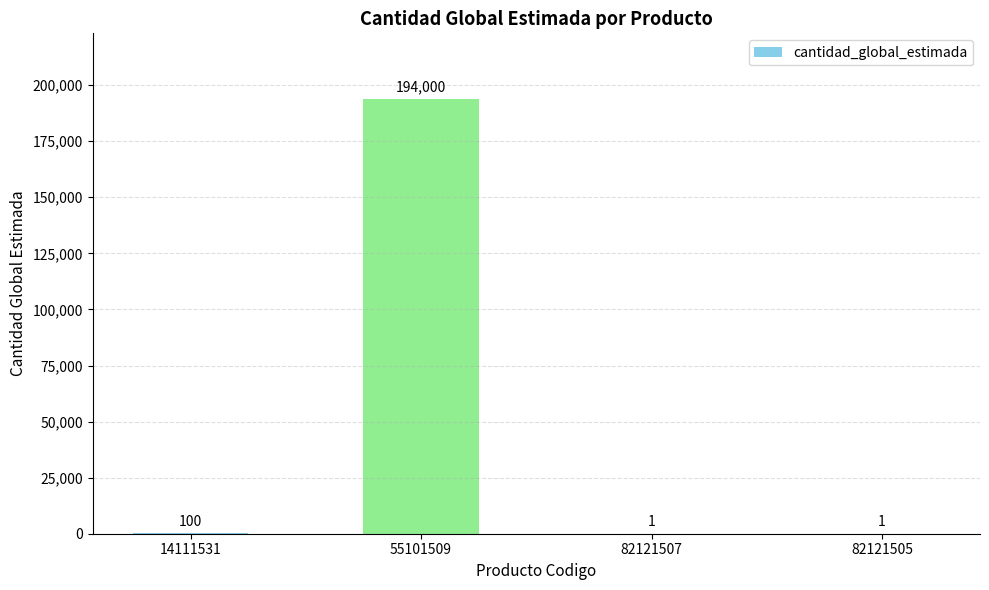

What is the greatest value displayed?

194000